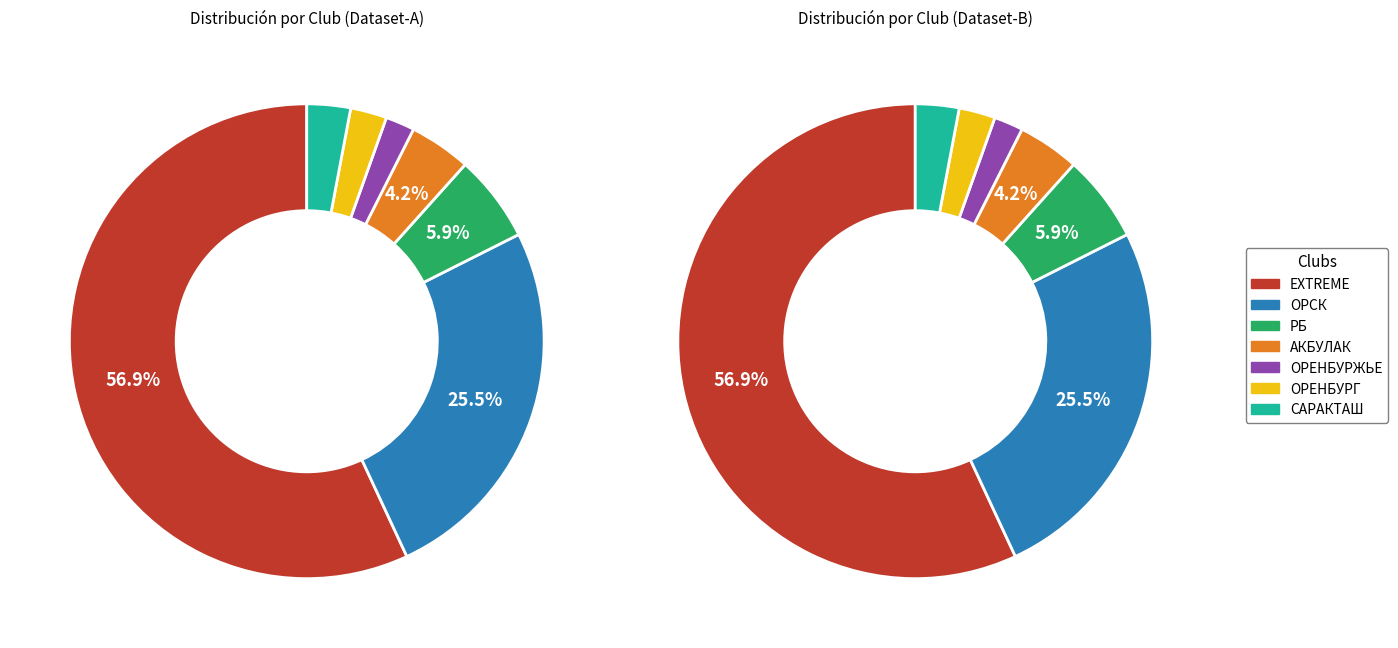

What is the ratio of the value at ОРСК to the value at ОРЕНБУРГ?

10.3